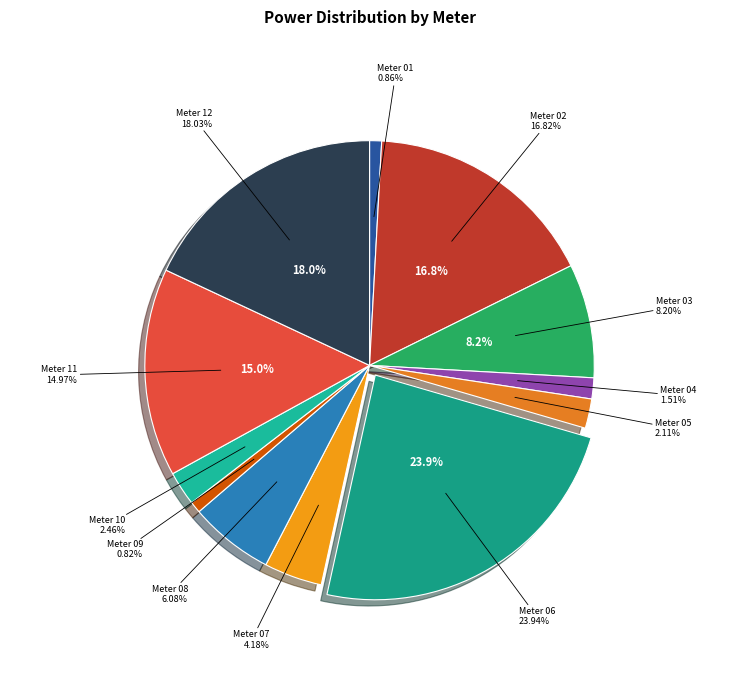

To the nearest percent, what portion does 07 represent?

4%